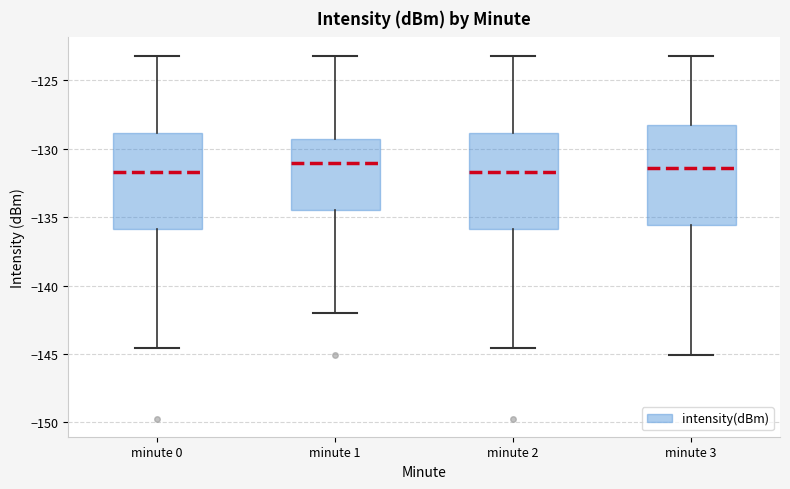

Reading left to right, read every box against the y-axis: the position of its median line, the range the box covers, and the ends of its whiskers. The values are not printed on the chart, so give them approximately, as read against the axis.

minute 0: median -131.5, box -136.0 to -129.0, whiskers -144.5 to -123.0
minute 1: median -131.0, box -134.5 to -129.0, whiskers -142.0 to -123.0
minute 2: median -131.5, box -136.0 to -129.0, whiskers -144.5 to -123.0
minute 3: median -131.5, box -135.5 to -128.0, whiskers -145.0 to -123.0